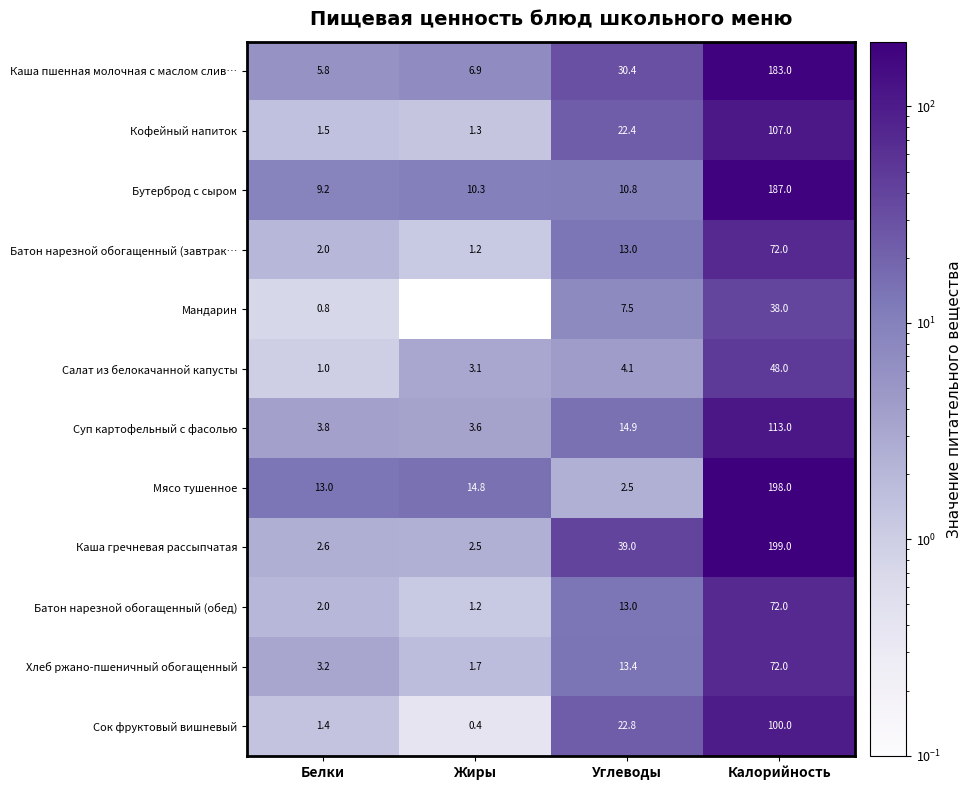

Which series has the largest total across all categories?

Каша гречневая рассыпчатая